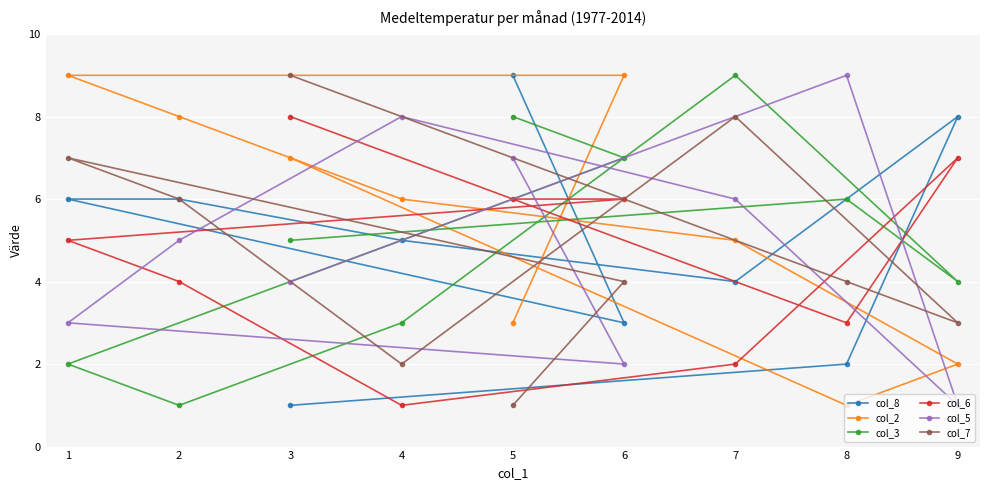

How many lines are shown in the chart?

6